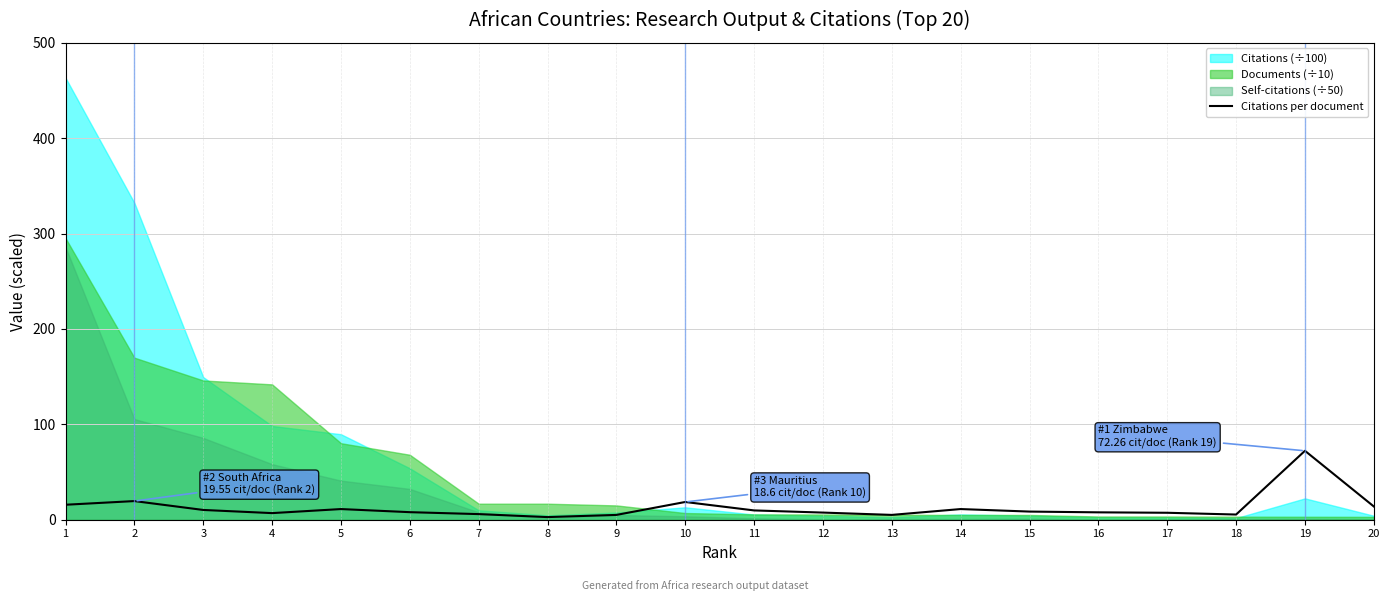

Where does the data first go above 8?

1